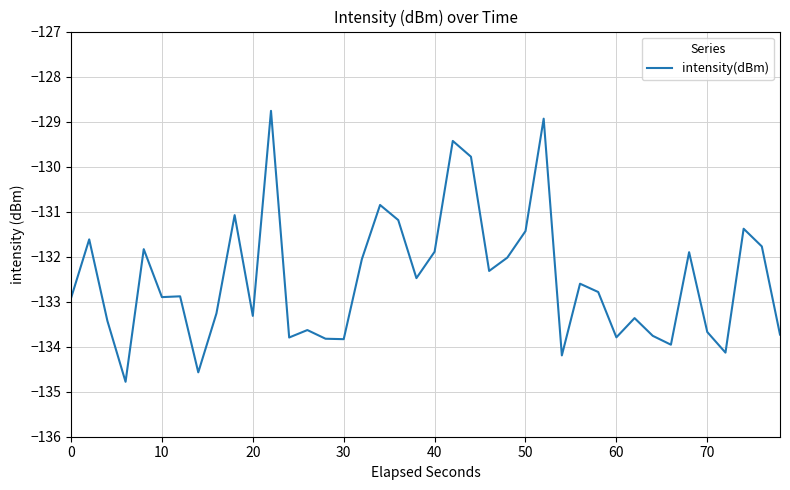

What is the maximum value shown in the chart?

-128.8